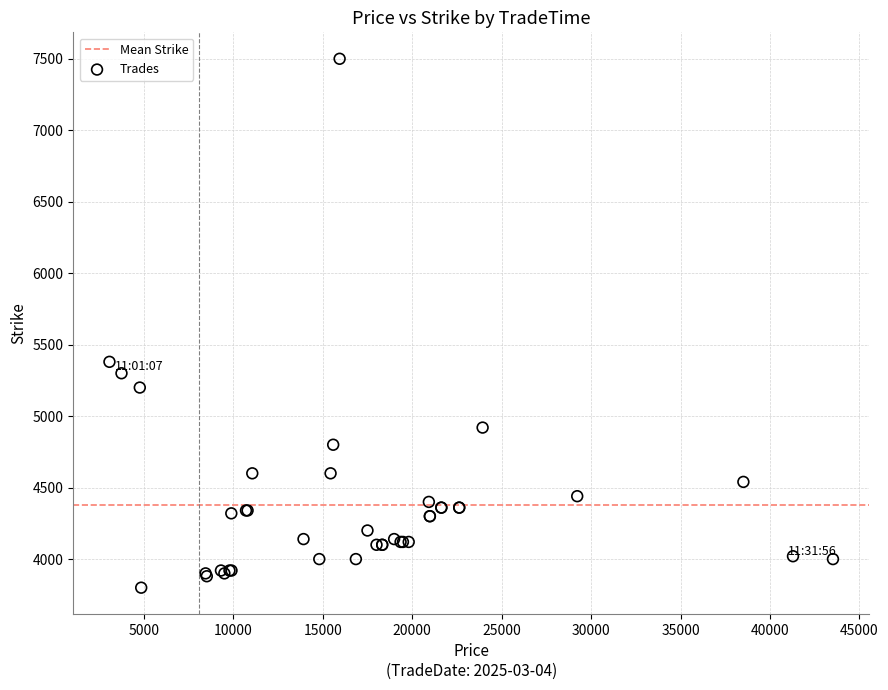

What Y value in the scatter plot is closest to 5650?

5380